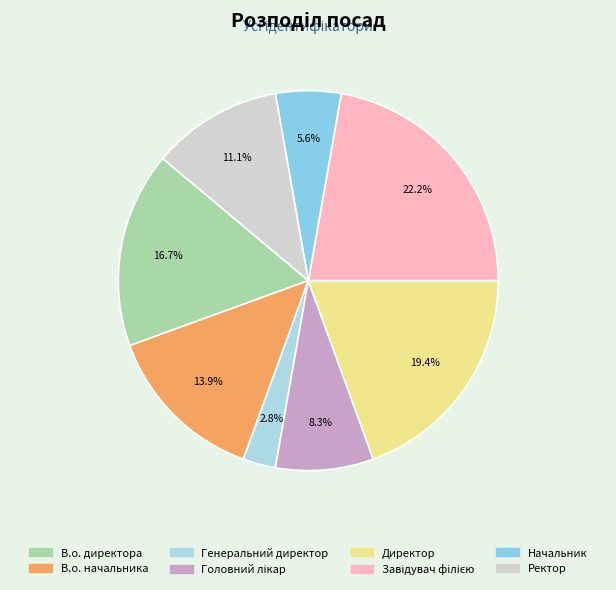

To the nearest percent, what portion does В.о. директора represent?

17%